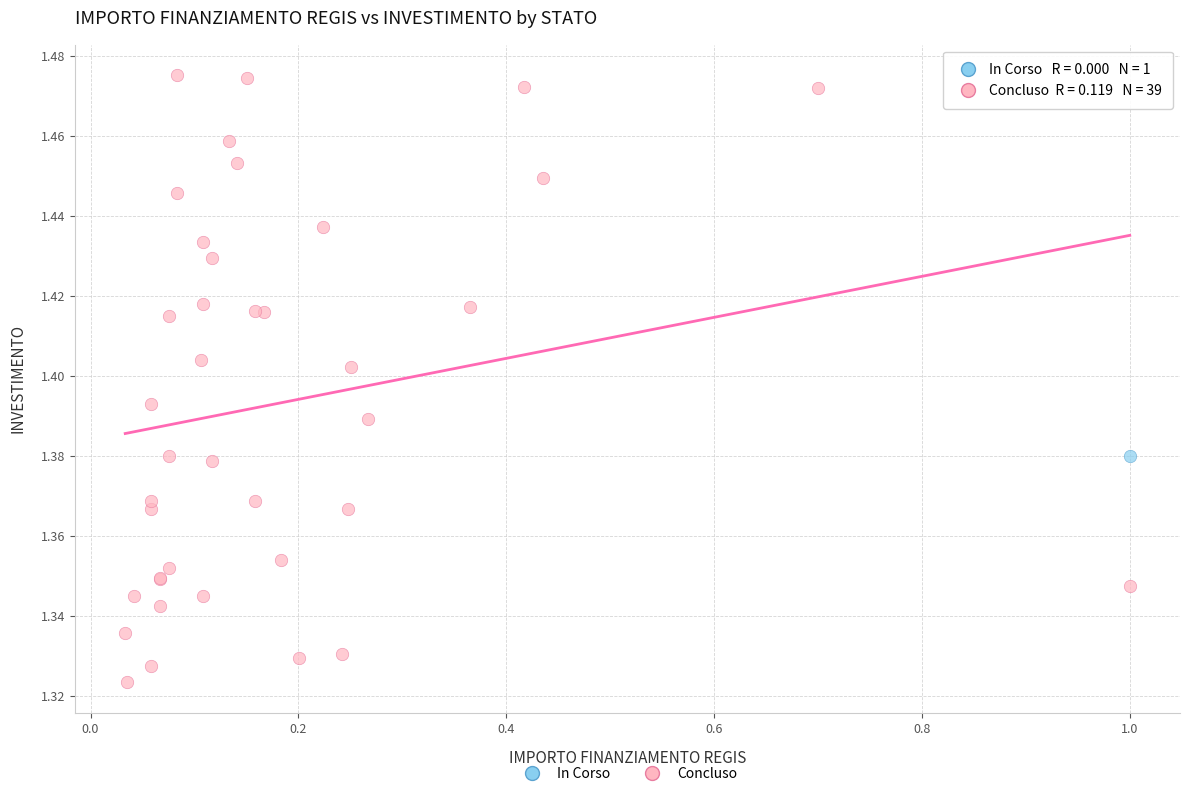

What are all the series names shown in the legend?

In Corso, Concluso